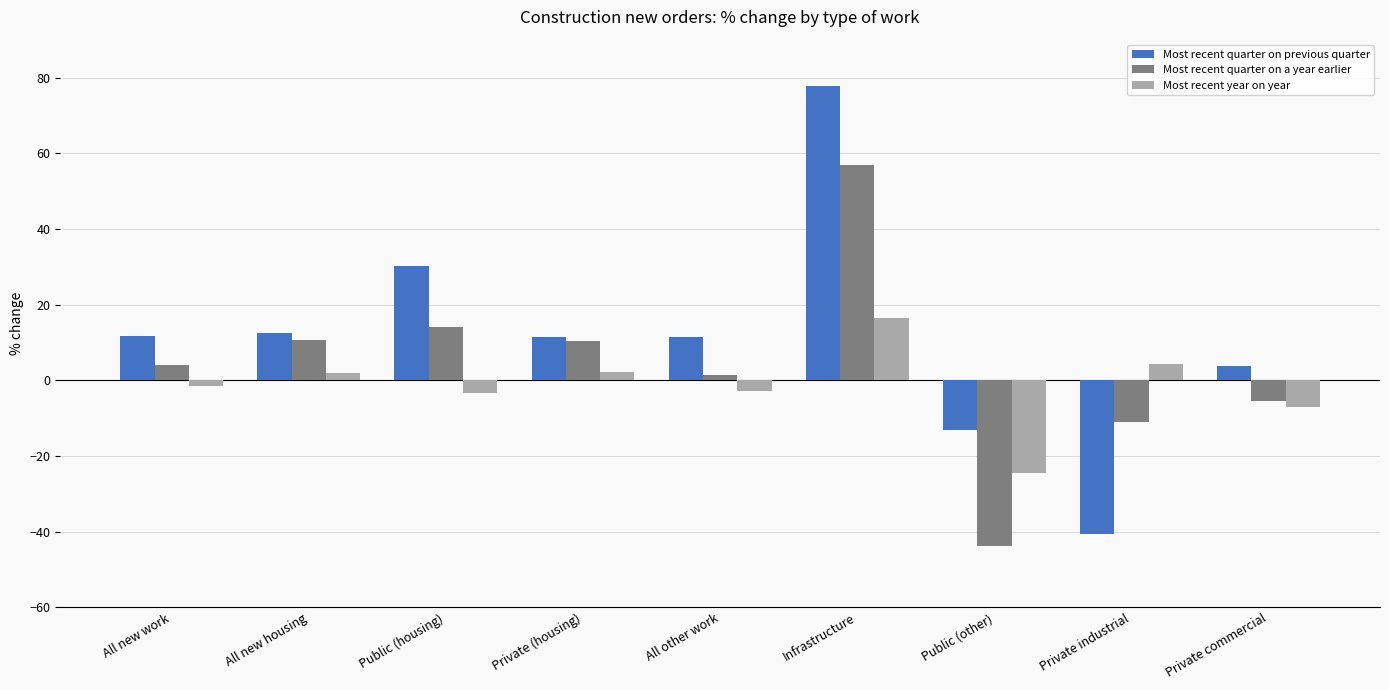

Rank the series by their average value, from lowest to highest.

Most recent year on year, Most recent quarter on a year earlier, Most recent quarter on previous quarter